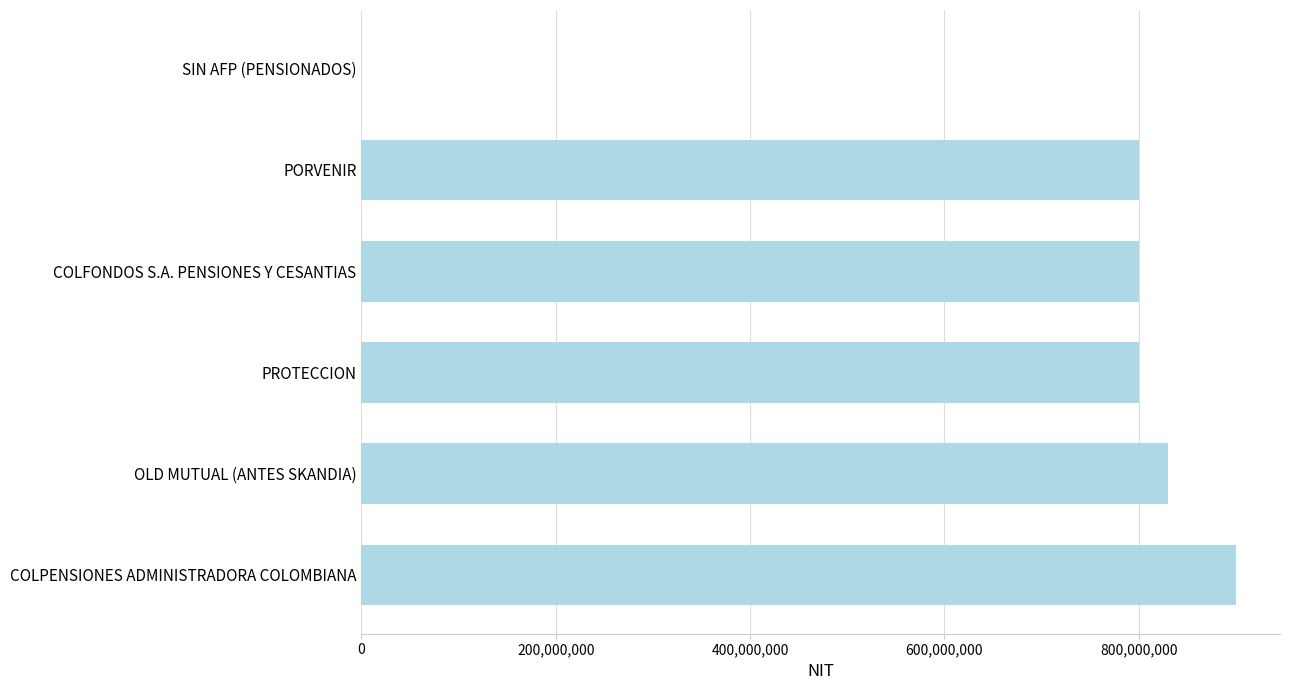

What is the sum of all values?

4131143623